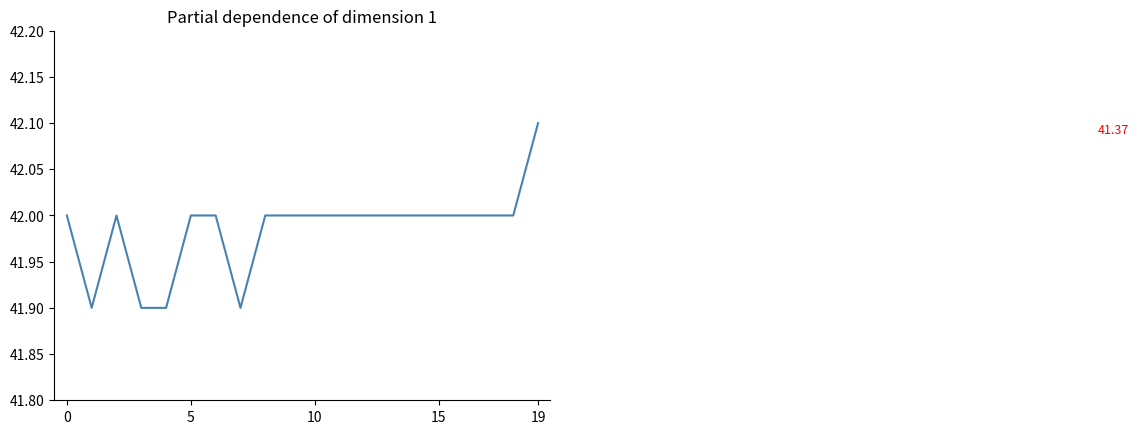

Does the chart display data point markers on the line(s)?

No